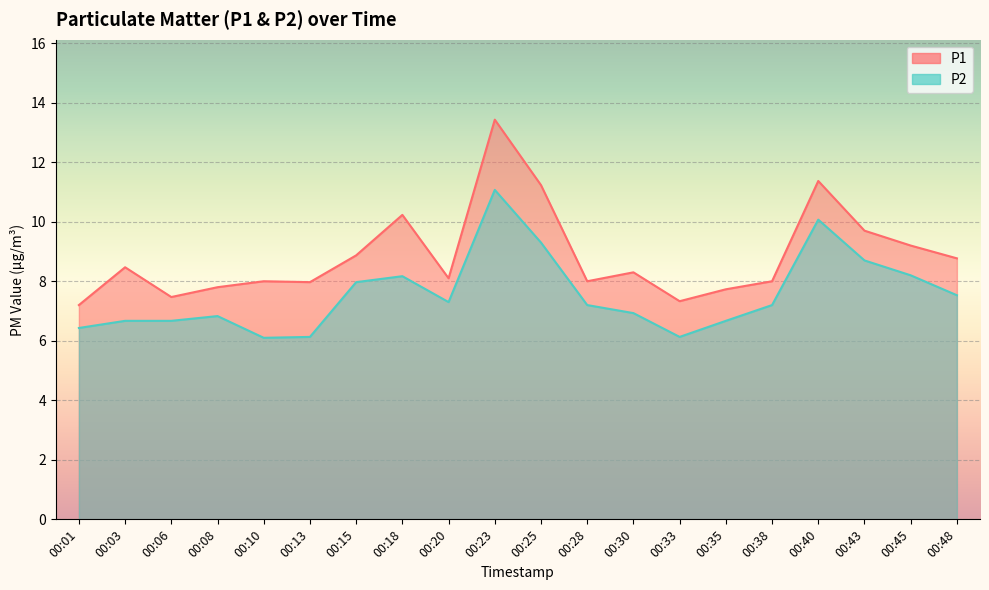

Where is P1 nearest to the value 10?

00:18